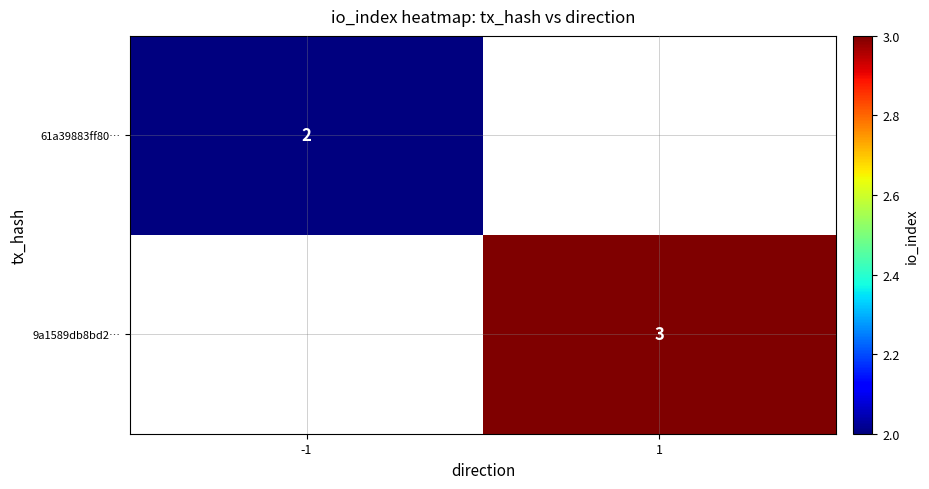

Which has a higher value, 1 or -1?

-1